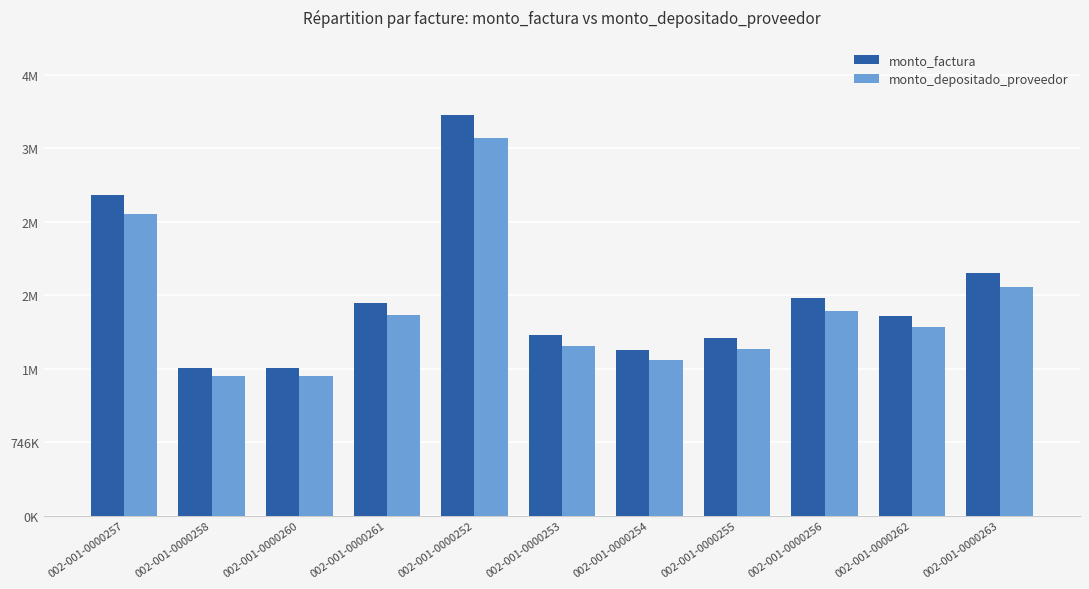

What is the average value of the monto_depositado_proveedor series?

2097073